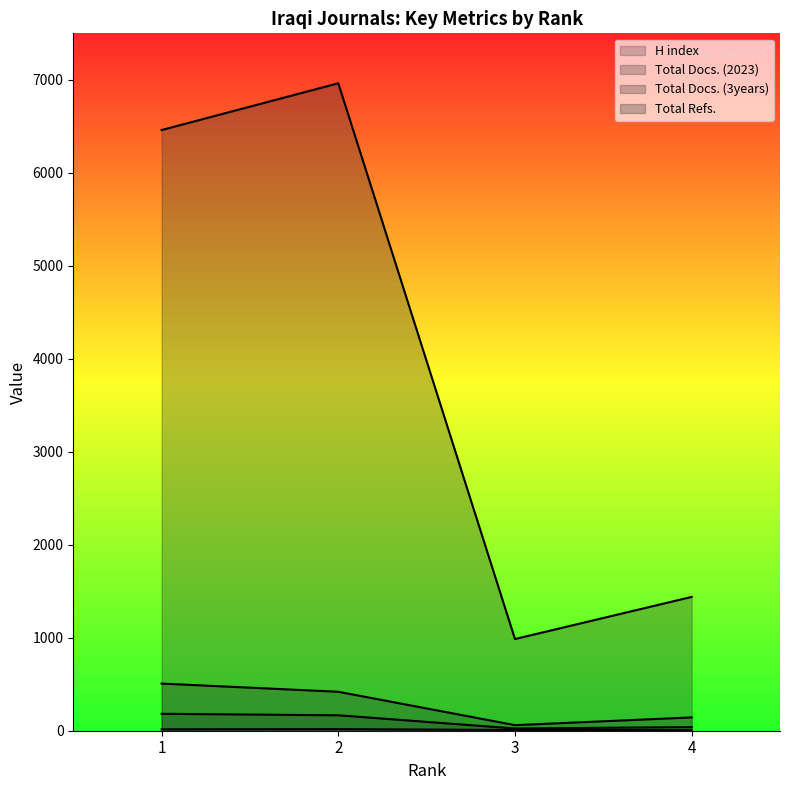

At 4, list the series in order from largest to smallest.

Total Refs., Total Docs. (3years), Total Docs. (2023), H index